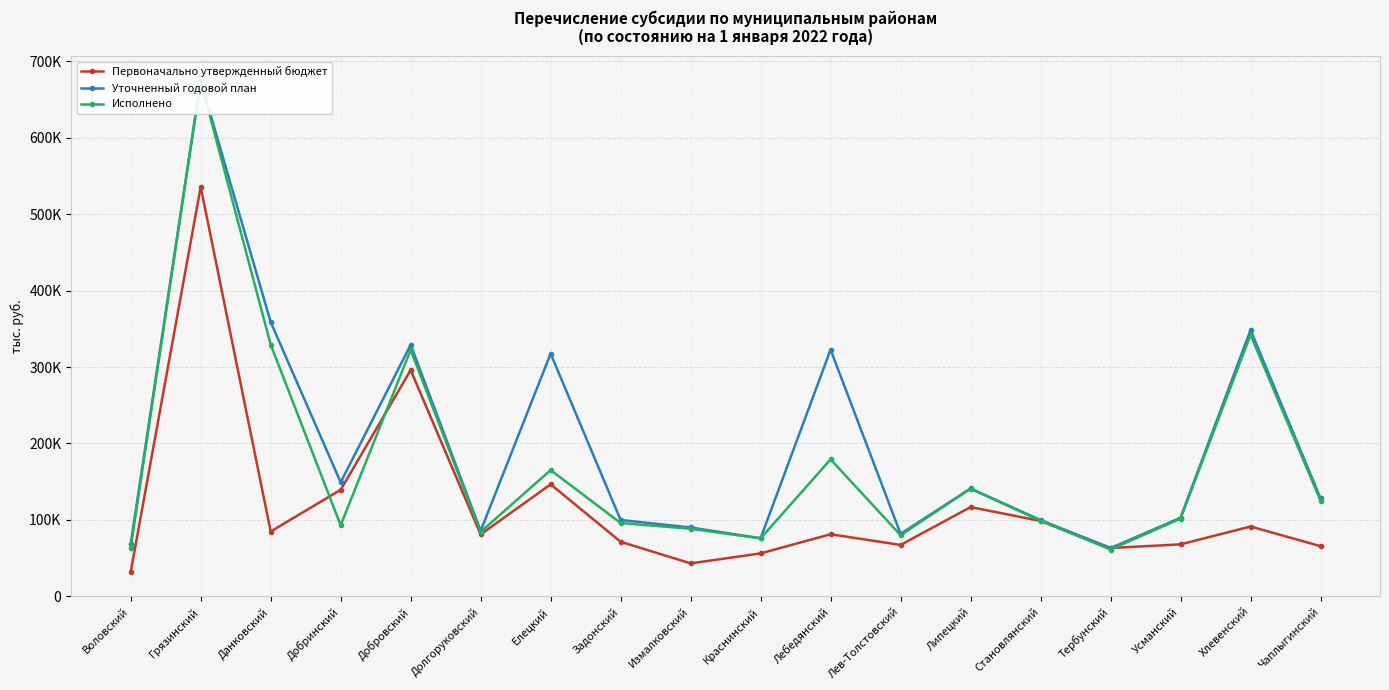

Which category has the lowest value in the Уточненный годовой план series?

Тербунский